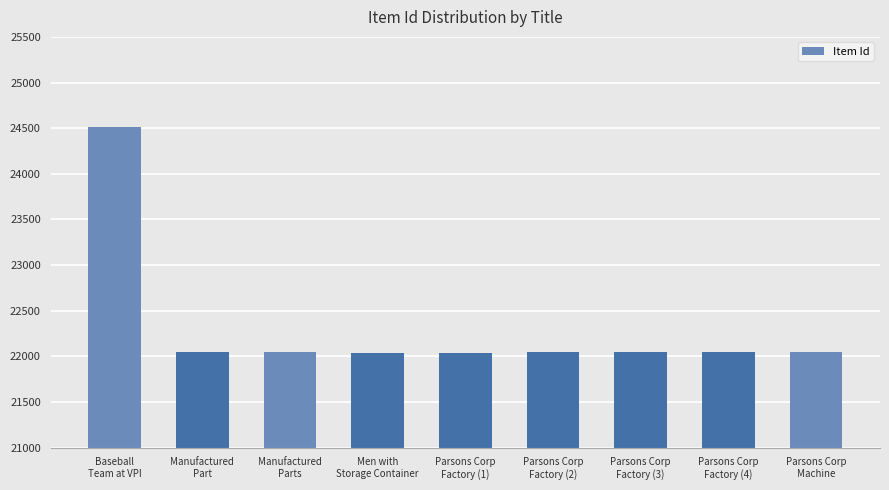

What is the minimum value shown in the chart?

22040